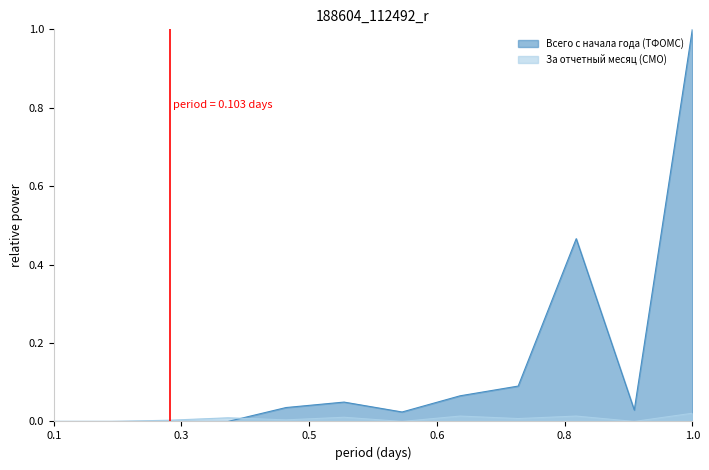

Which series has the largest total across all categories?

Всего с начала года (ТФОМС)